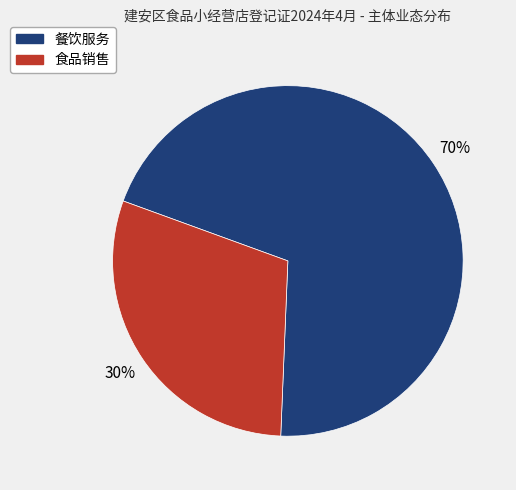

Does any single category account for the majority?

Yes